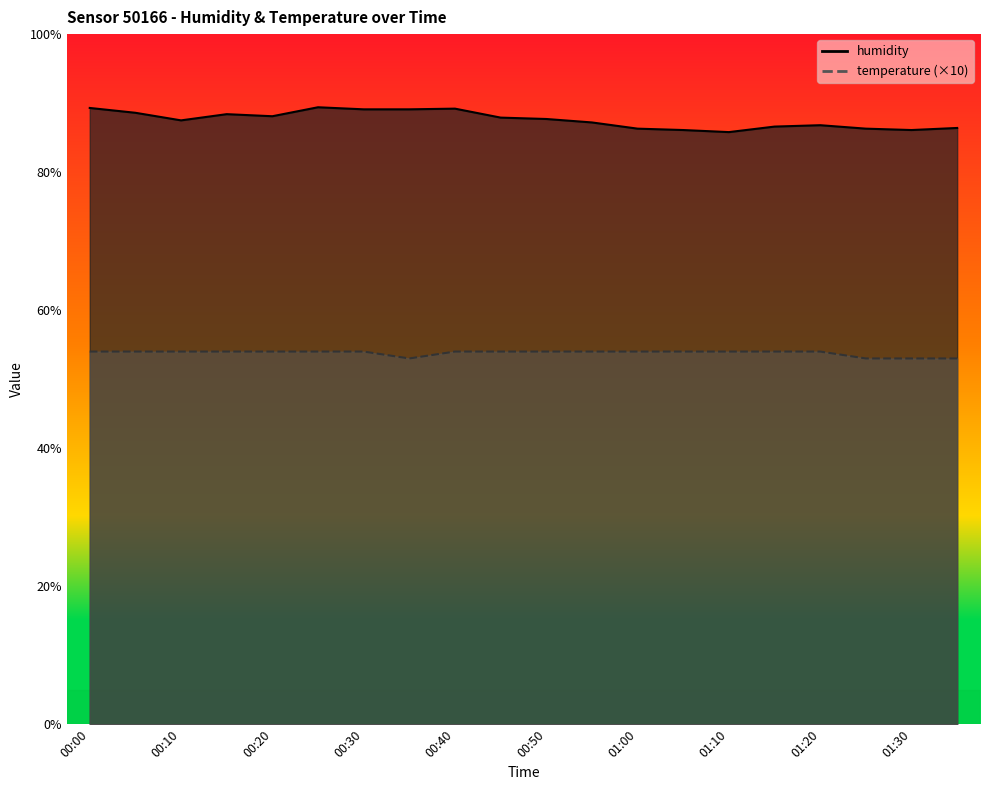

What is the difference between the second highest and second lowest values in the temperature series?

1.0